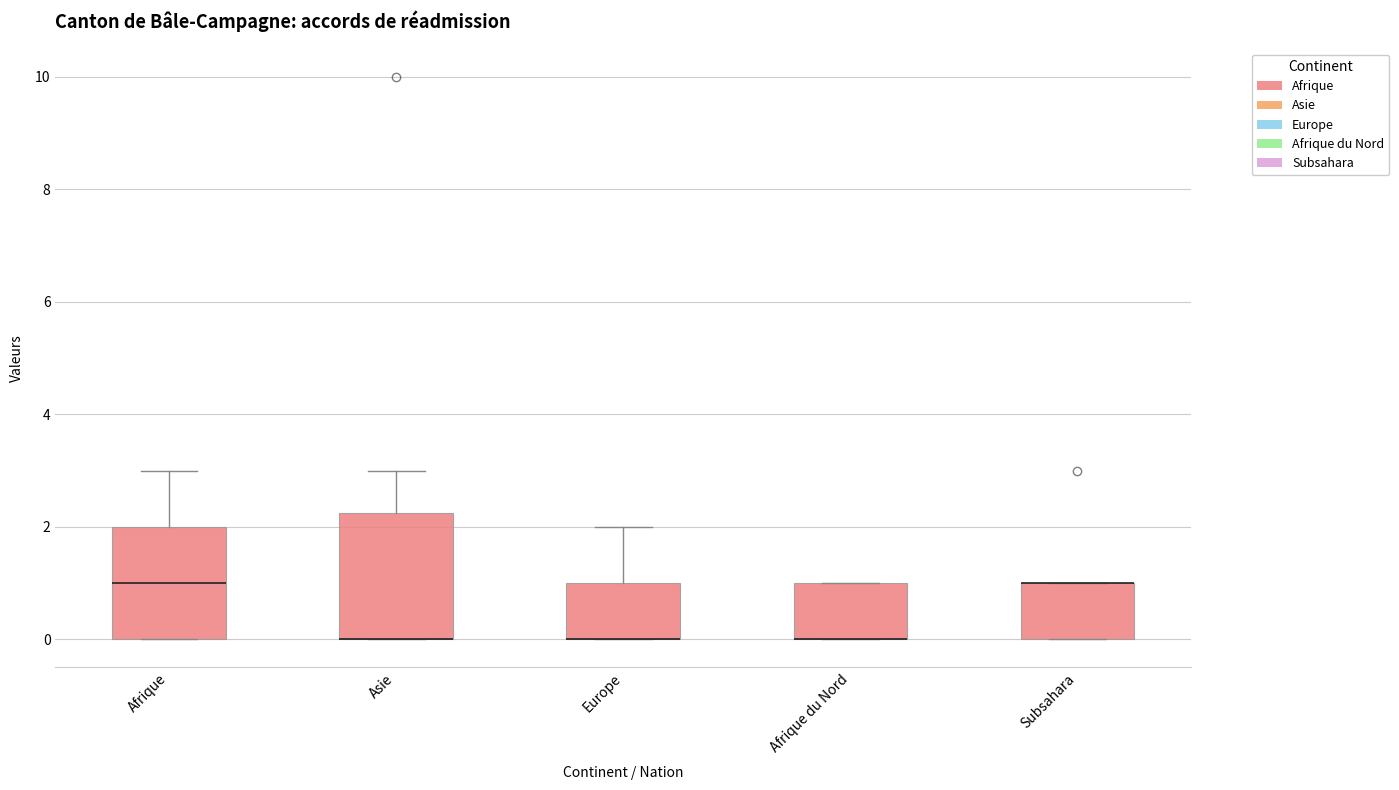

Reading left to right, transcribe this box plot: for each box, give where its median line is, the range the box spans, and where its two whiskers end, as read against the y-axis. The values are not printed on the chart, so give them approximately, as read against the axis.

Afrique: median 1.0, box 0.0 to 2.0, whiskers 0.0 to 3.0
Asie: median 0.0 (drawn on the box's lower edge), box 0.0 to 2.2, whiskers 0.0 to 3.0
Europe: median 0.0 (drawn on the box's lower edge), box 0.0 to 1.0, whiskers 0.0 to 2.0
Afrique du Nord: median 0.0 (drawn on the box's lower edge), box 0.0 to 1.0, whiskers 0.0 to 1.0
Subsahara: median 1.0 (drawn on the box's upper edge), box 0.0 to 1.0, whiskers 0.0 to 1.0